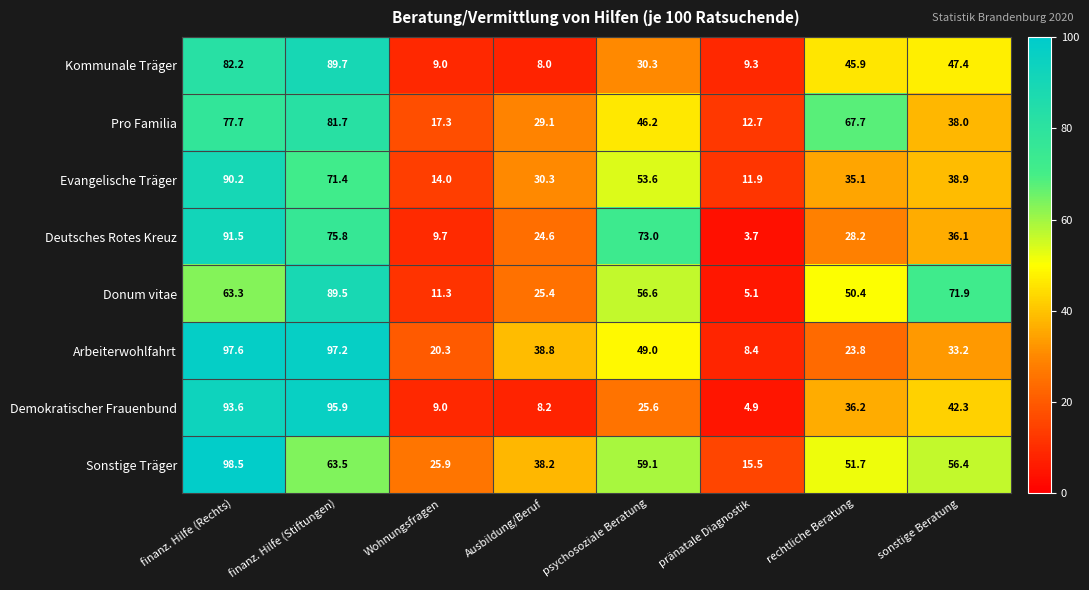

The Arbeiterwohlfahrt series shows 35.0 at finanz. Hilfe (Rechts). True or false?

False